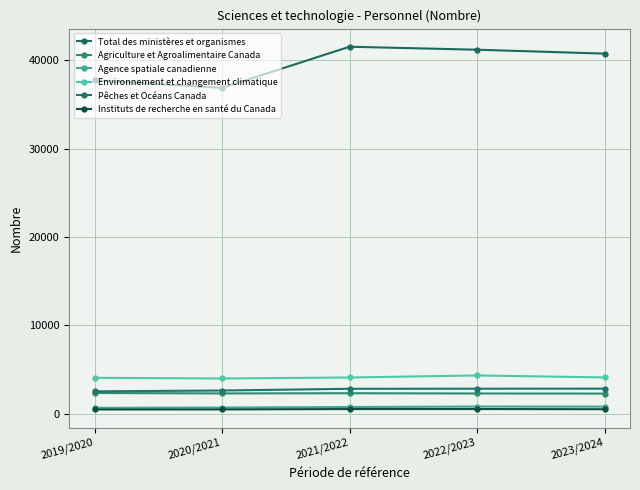

How many data points in Environnement et changement climatique are less than 4111?

2